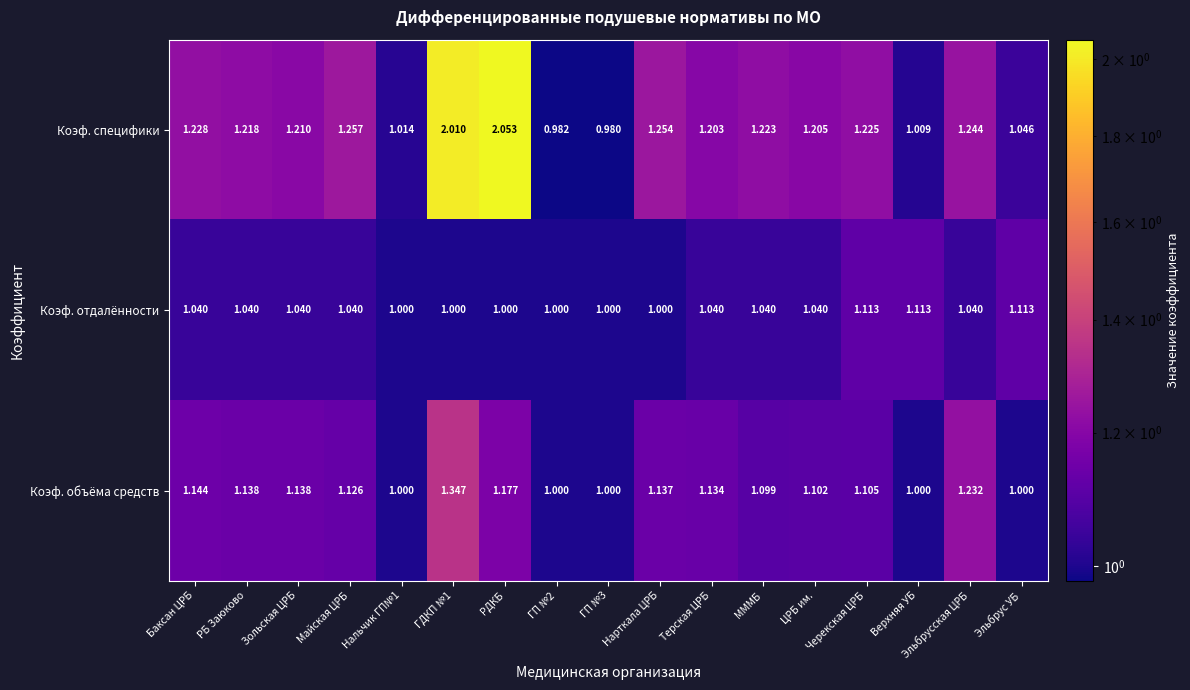

How many distinct data groups are displayed?

3